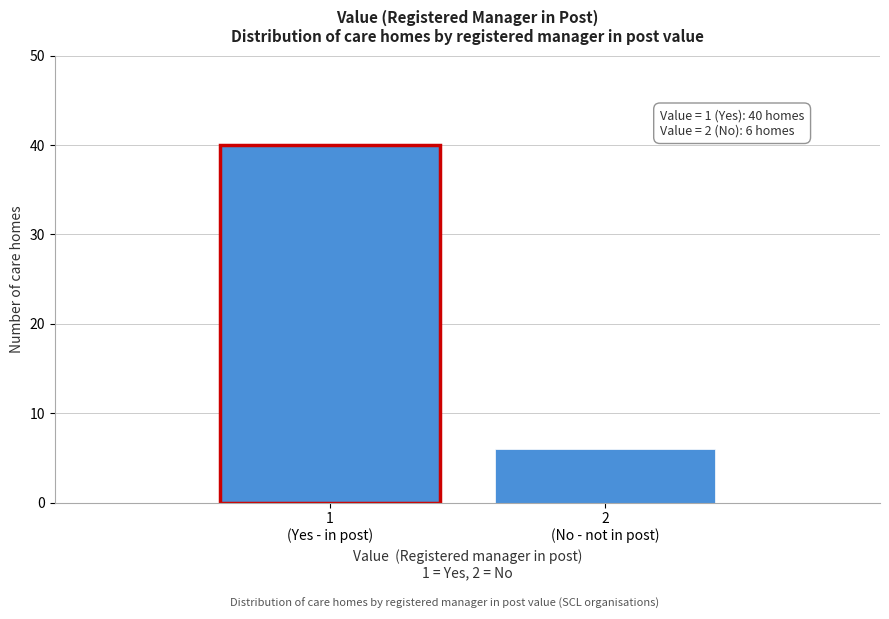

Reading left to right, extract all data points from this chart.

40	6